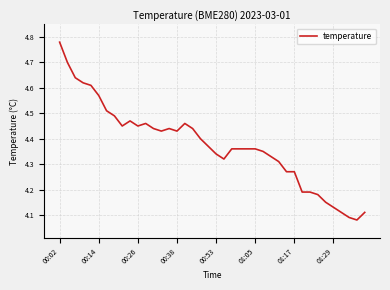

What is the difference between the maximum and minimum values?

0.7